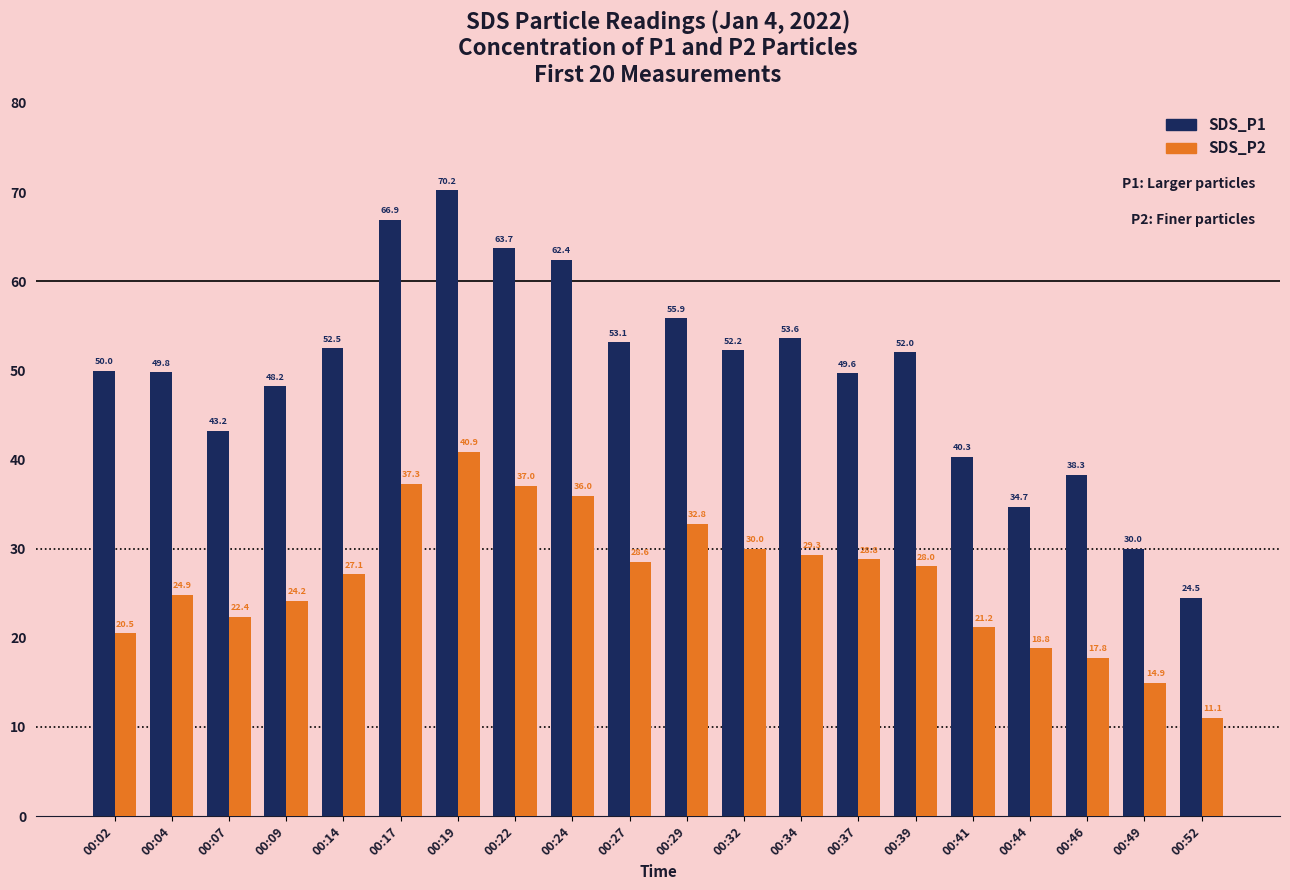

How many bars are there in total?

40